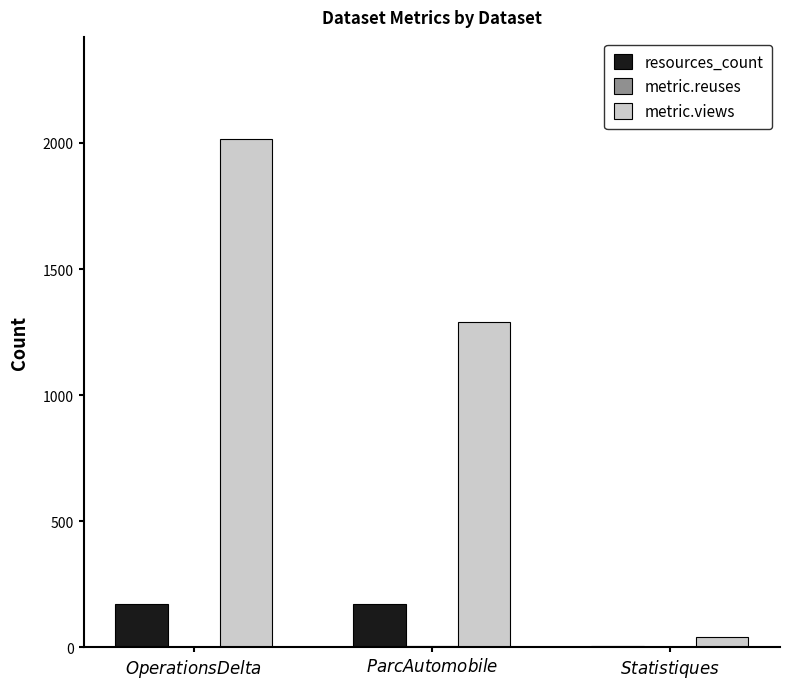

How many data points does each series have?

3